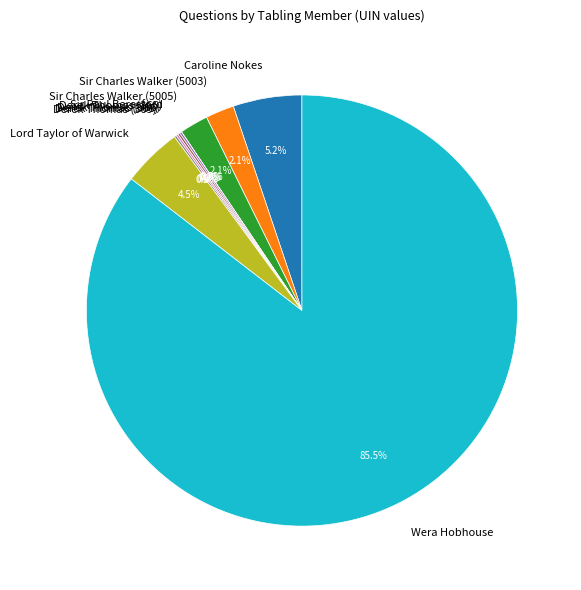

Do Caroline Nokes and Wera Hobhouse together represent more than half of the pie?

Yes